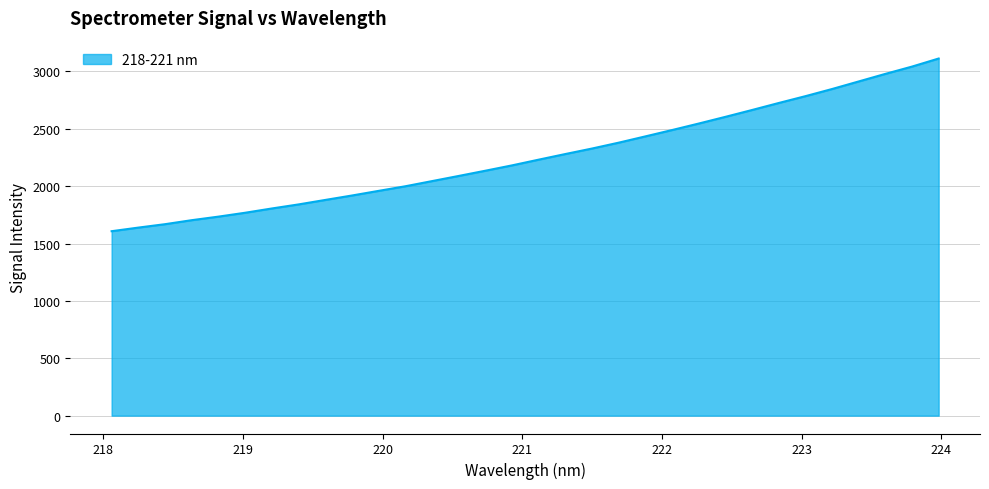

What is the minimum value shown in the chart?

1607.6